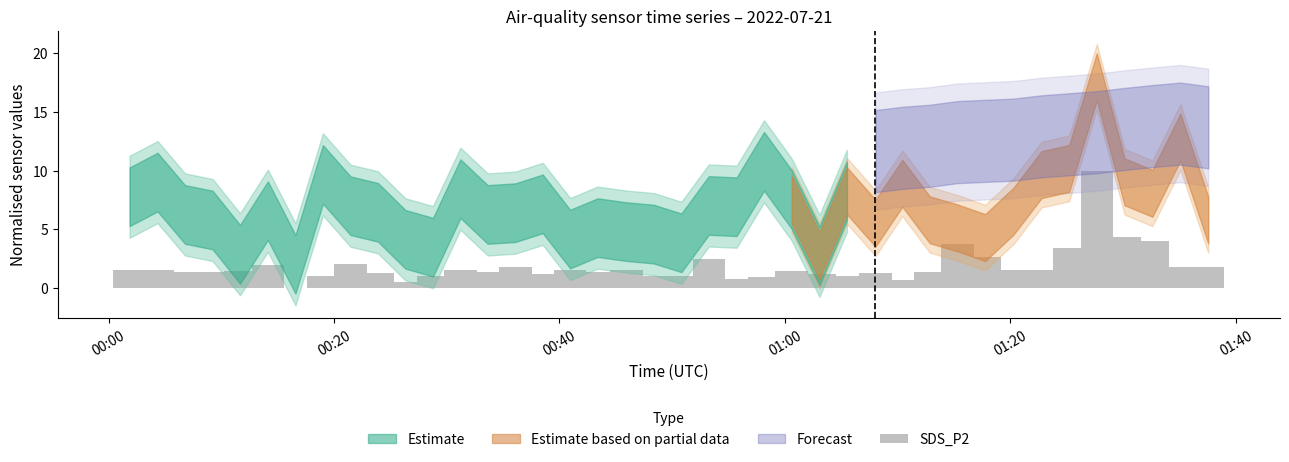

What is the sum of all values?

72.9